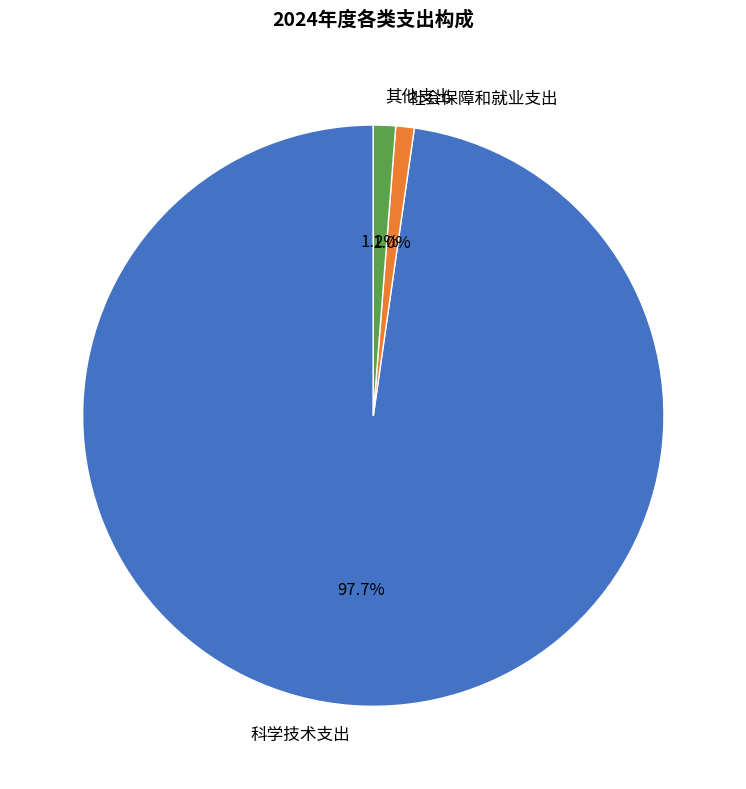

To the nearest percent, what is the difference between the largest and smallest slice percentages?

97%